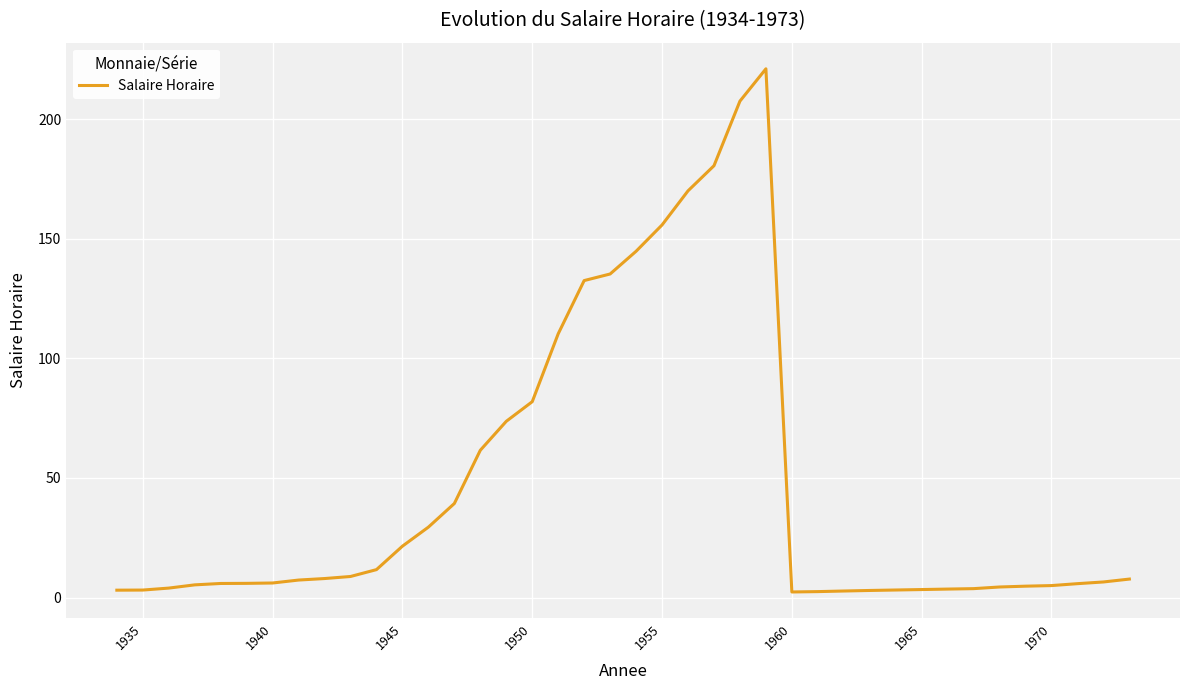

What is the maximum value shown in the chart?

221.0